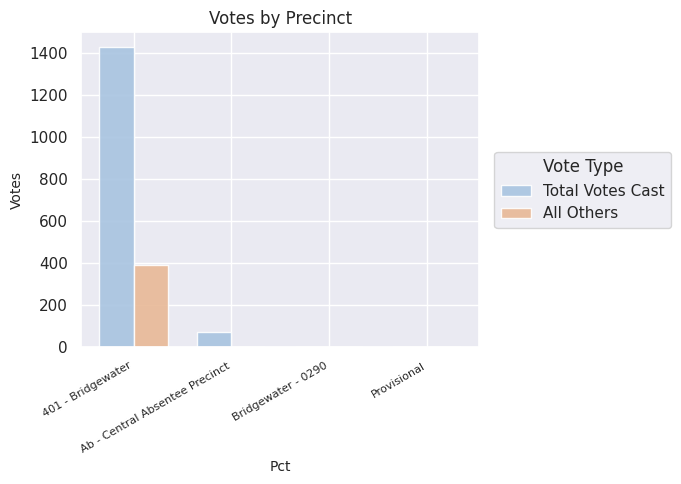

What is the maximum value shown in the chart?

1425